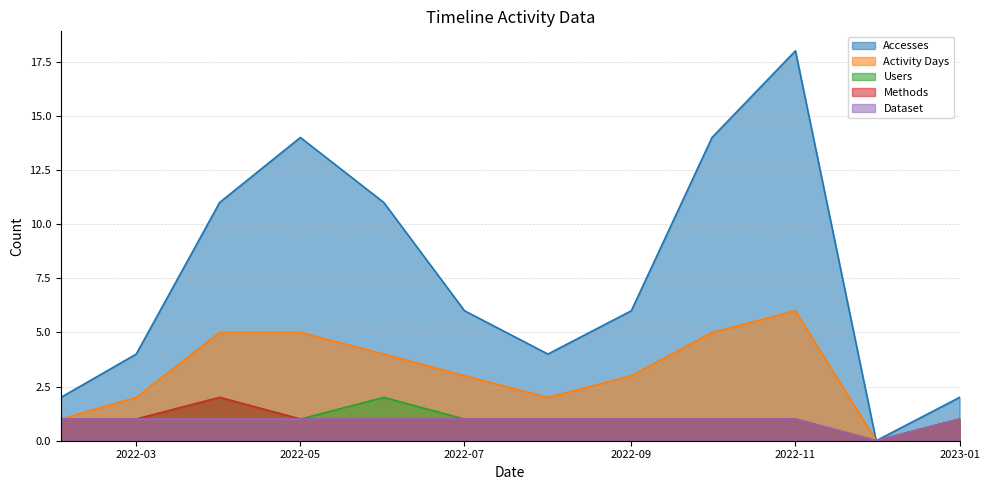

At which category does the chart reach its peak across all series?

2022-11